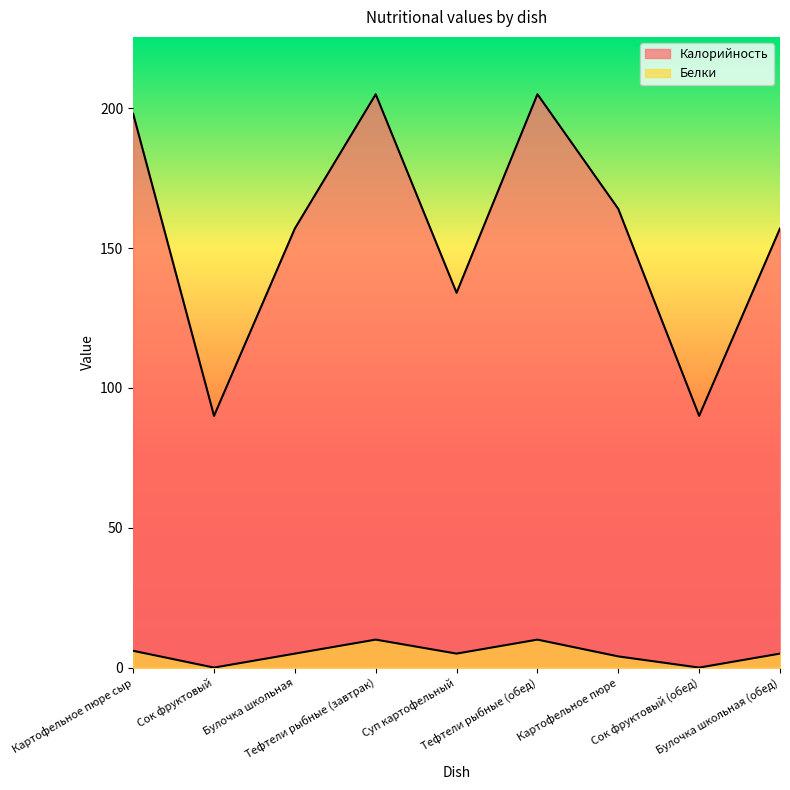

Reading left to right, transcribe all the data shown in this chart.

Калорийность: 198	90	157	205	134	205	164	90	157
Белки: 6	0	5	10	5	10	4	0	5